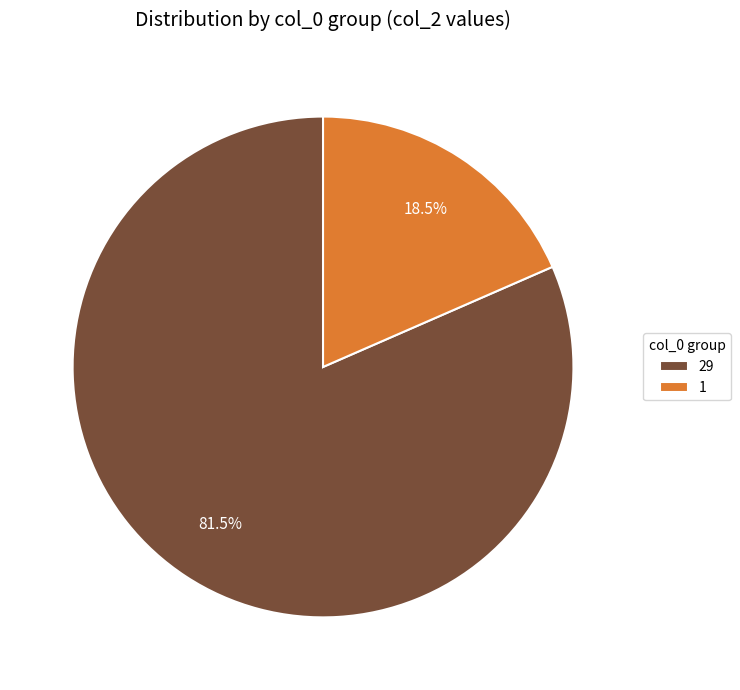

Rank the categories by value from highest to lowest.

29, 1